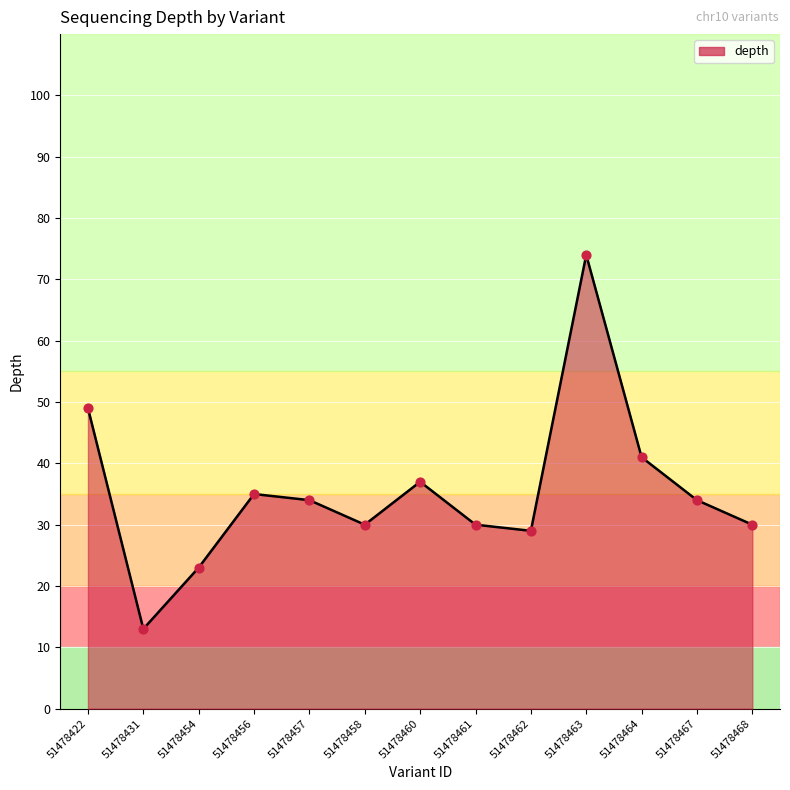

Approximately how many times larger is the value at 51478467 compared to 51478460?

0.9